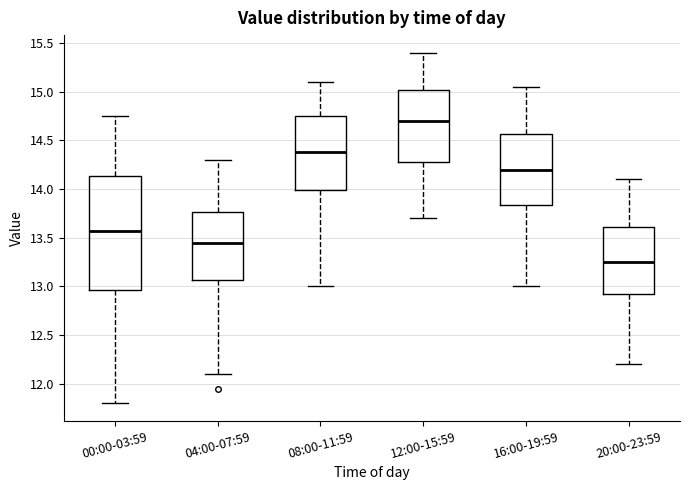

Where does the upper whisker of the box for 04:00-07:59 end on the y-axis? The values are not printed on the chart, so give them approximately, as read against the axis.

14.30